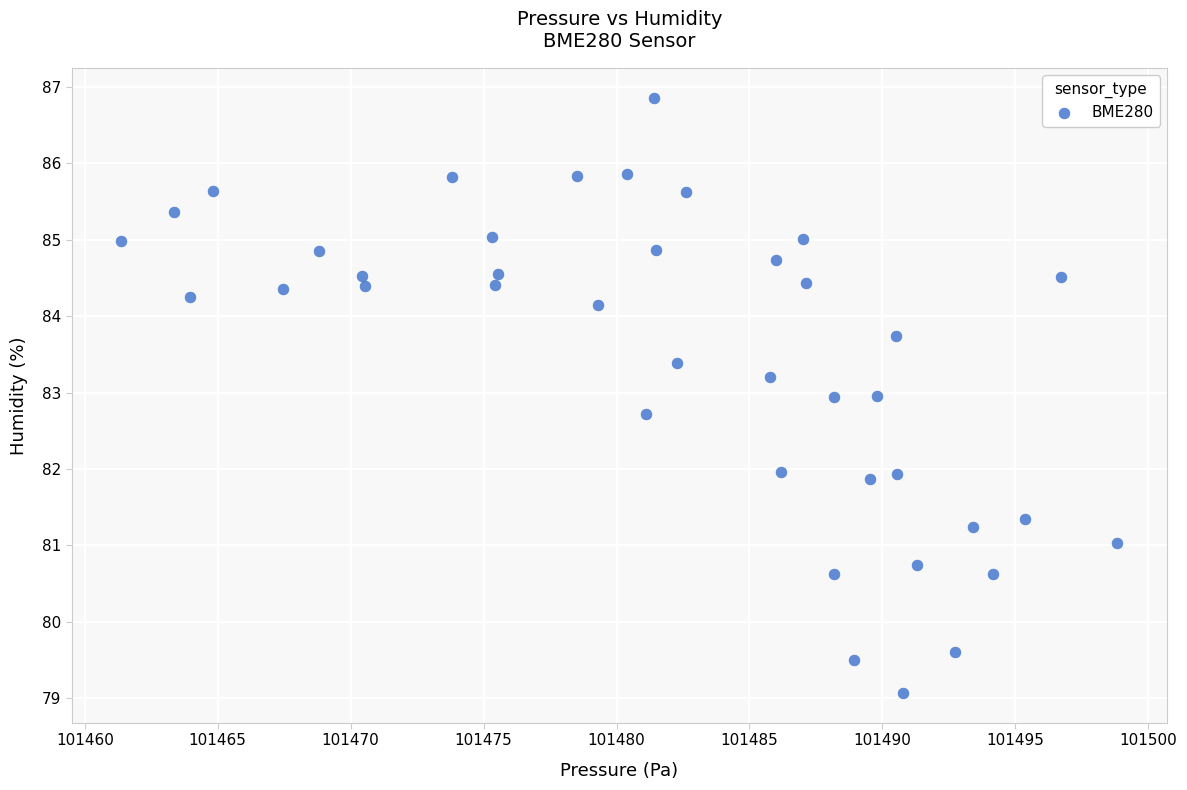

What is the range of Y values (max minus min)?

7.8